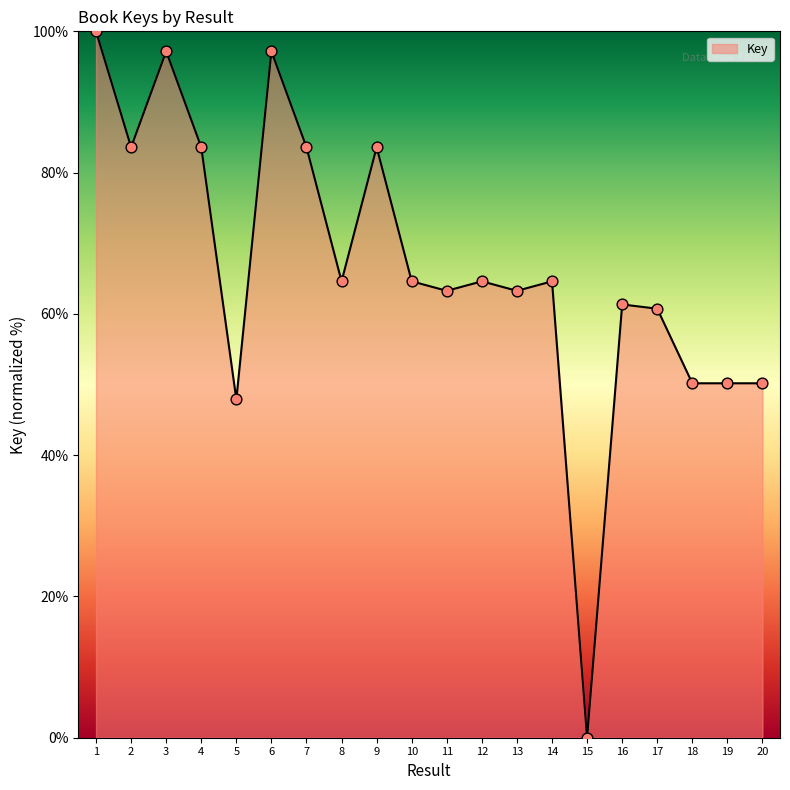

What is the change in value from 9 to 10?

-19.0